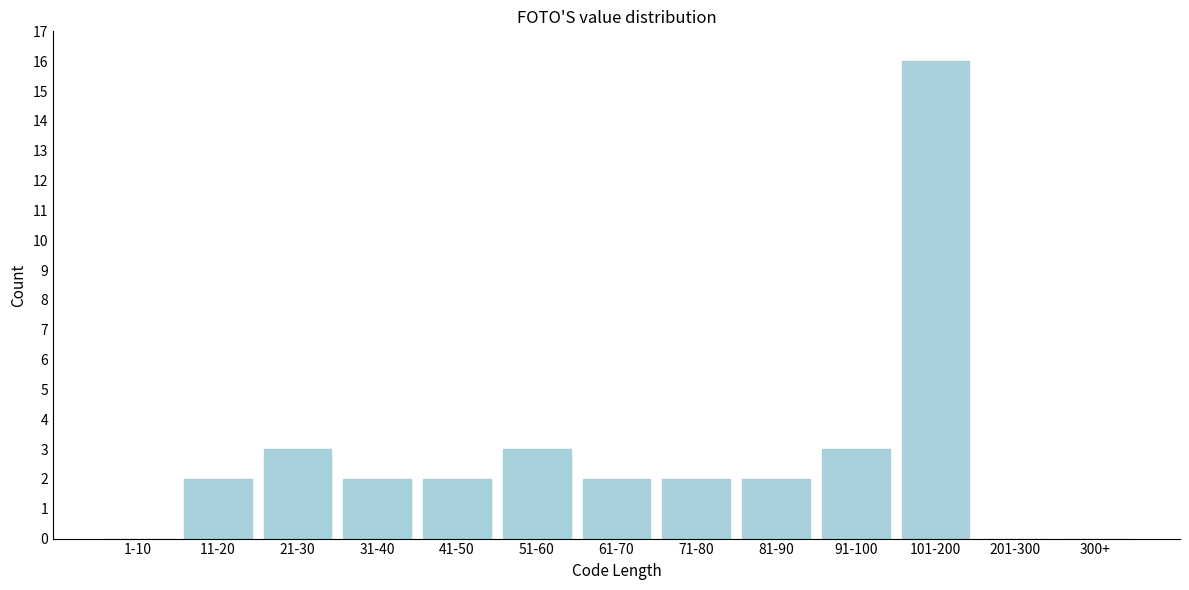

Reading right to left, transcribe all the data shown in this chart.

300+=0	201-300=0	101-200=16	91-100=3	81-90=2	71-80=2	61-70=2	51-60=3	41-50=2	31-40=2	21-30=3	11-20=2	1-10=0